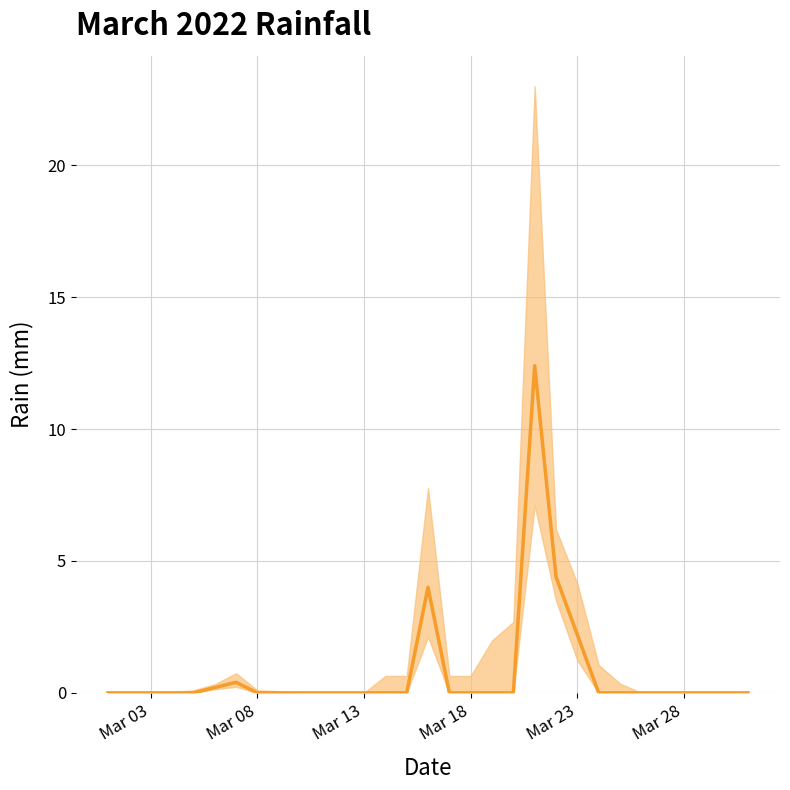

At which category does the chart reach its minimum across all series?

Mar 03